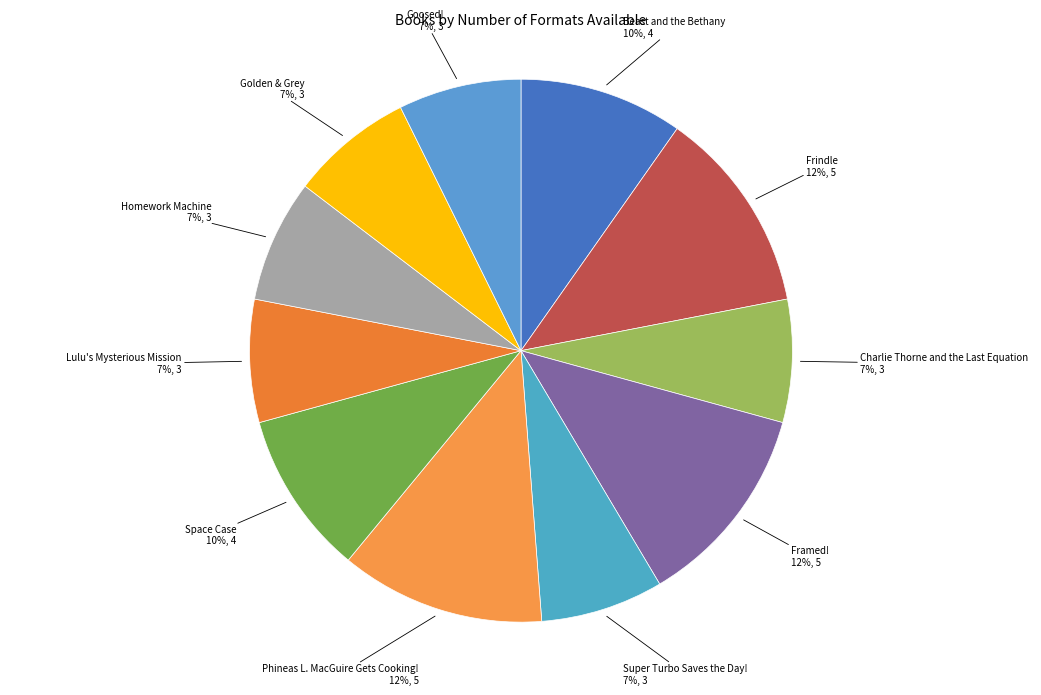

How many segments does this pie chart have?

11